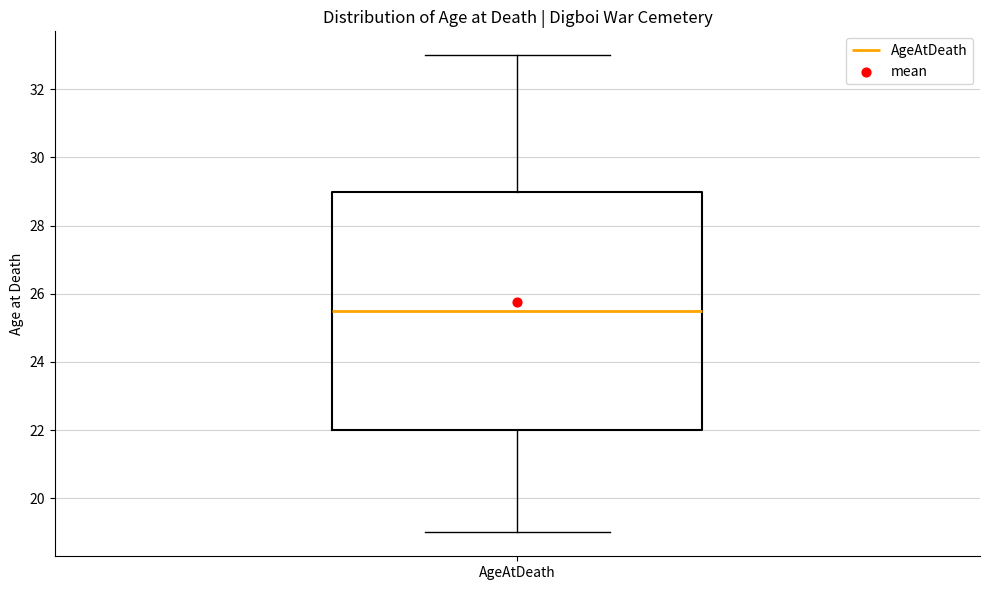

Transcribe this box plot: give where the median line is, the range the box spans, and where the two whiskers end, as read against the y-axis. The values are not printed on the chart, so give them approximately, as read against the axis.

median 25.6, box 22.0 to 29.0, whiskers 19.0 to 33.0